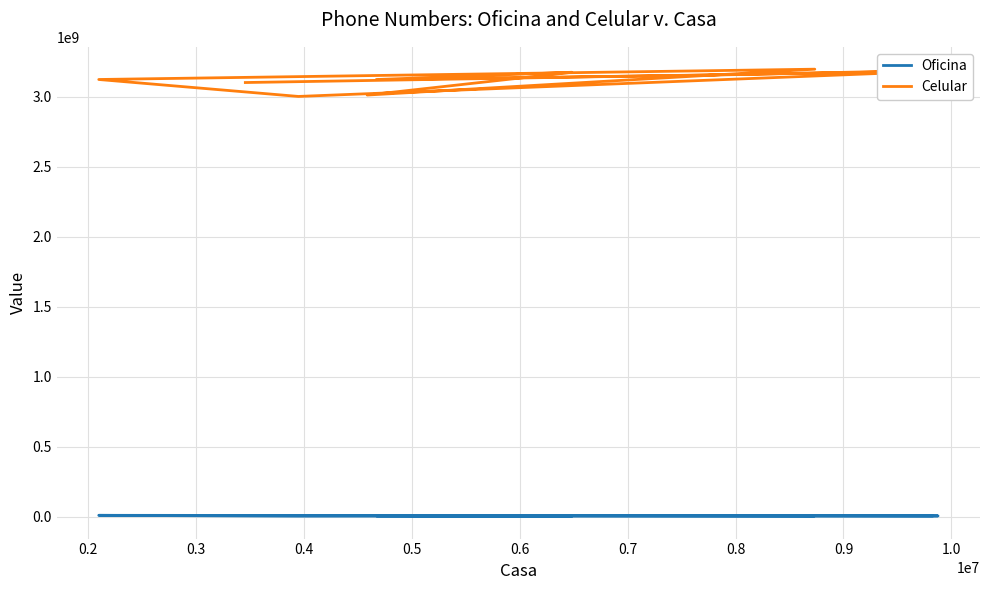

What is the label of the 3rd point from the right?

0.8